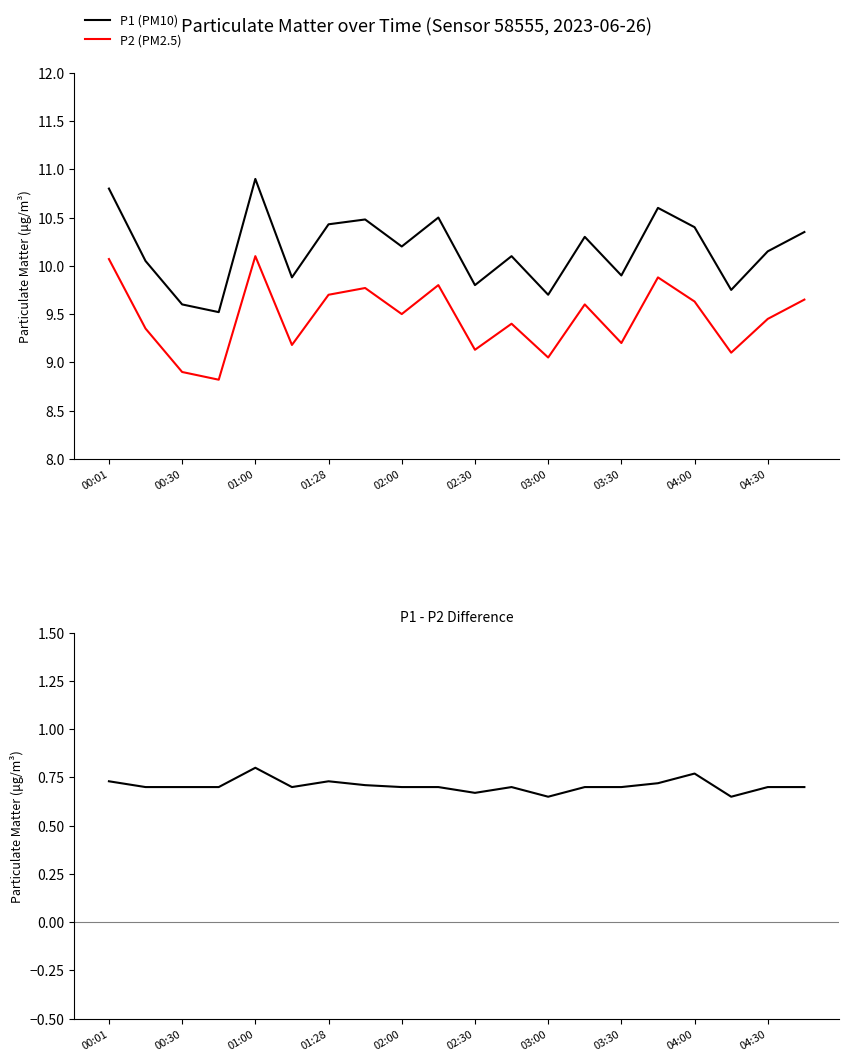

At how many categories does at least one series exceed 7?

20